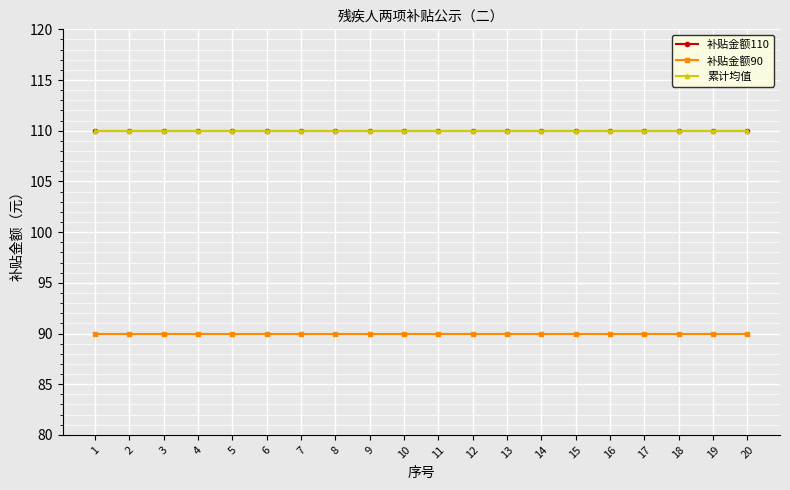

Is the value of 补贴金额110 at 16 greater than the value of 累计均值 at 4?

No